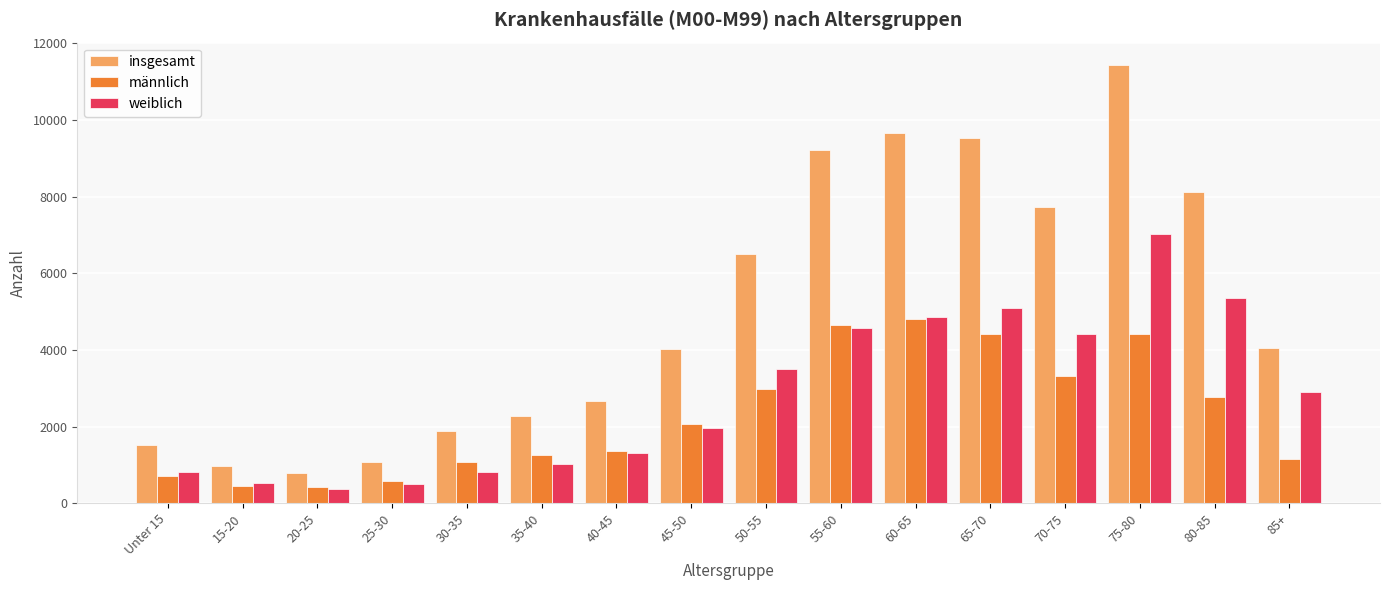

At how many categories does at least one series exceed 11019?

1